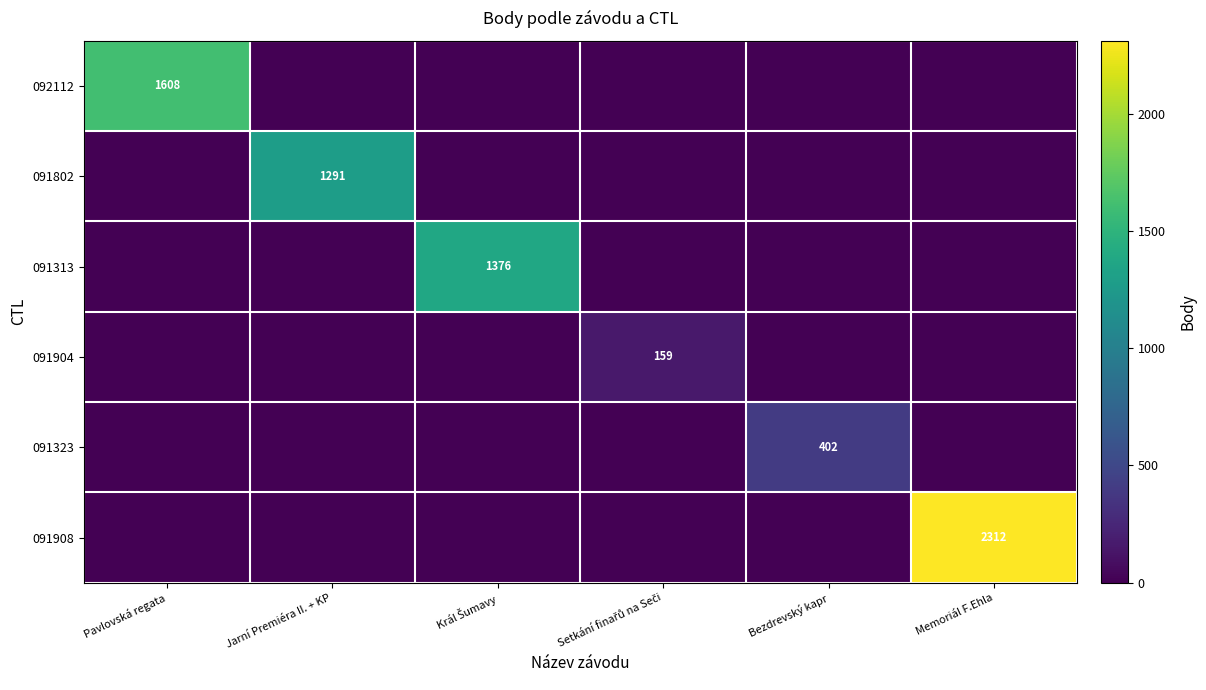

At which label is 091313 closest to 688?

Pavlovská regata